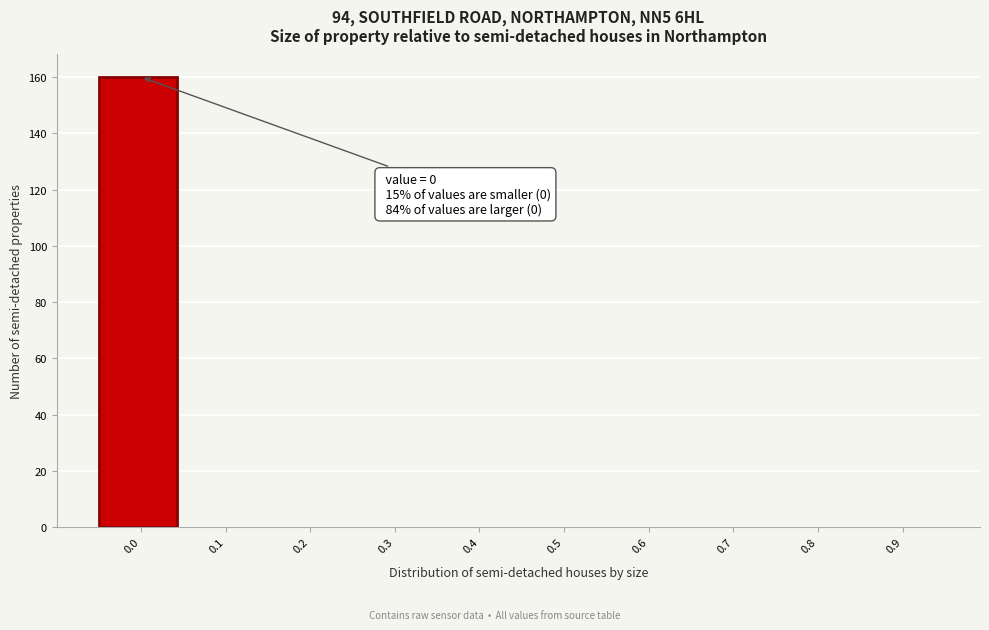

Reading right to left, list all the values displayed in this chart.

0.9=0	0.8=0	0.7=0	0.6=0	0.5=0	0.4=0	0.3=0	0.2=0	0.1=0	0.0=160